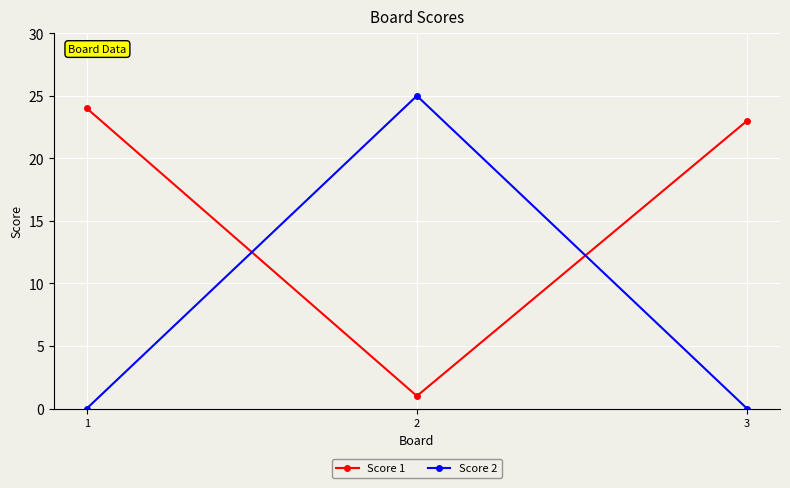

What is the maximum value for Score 1?

24